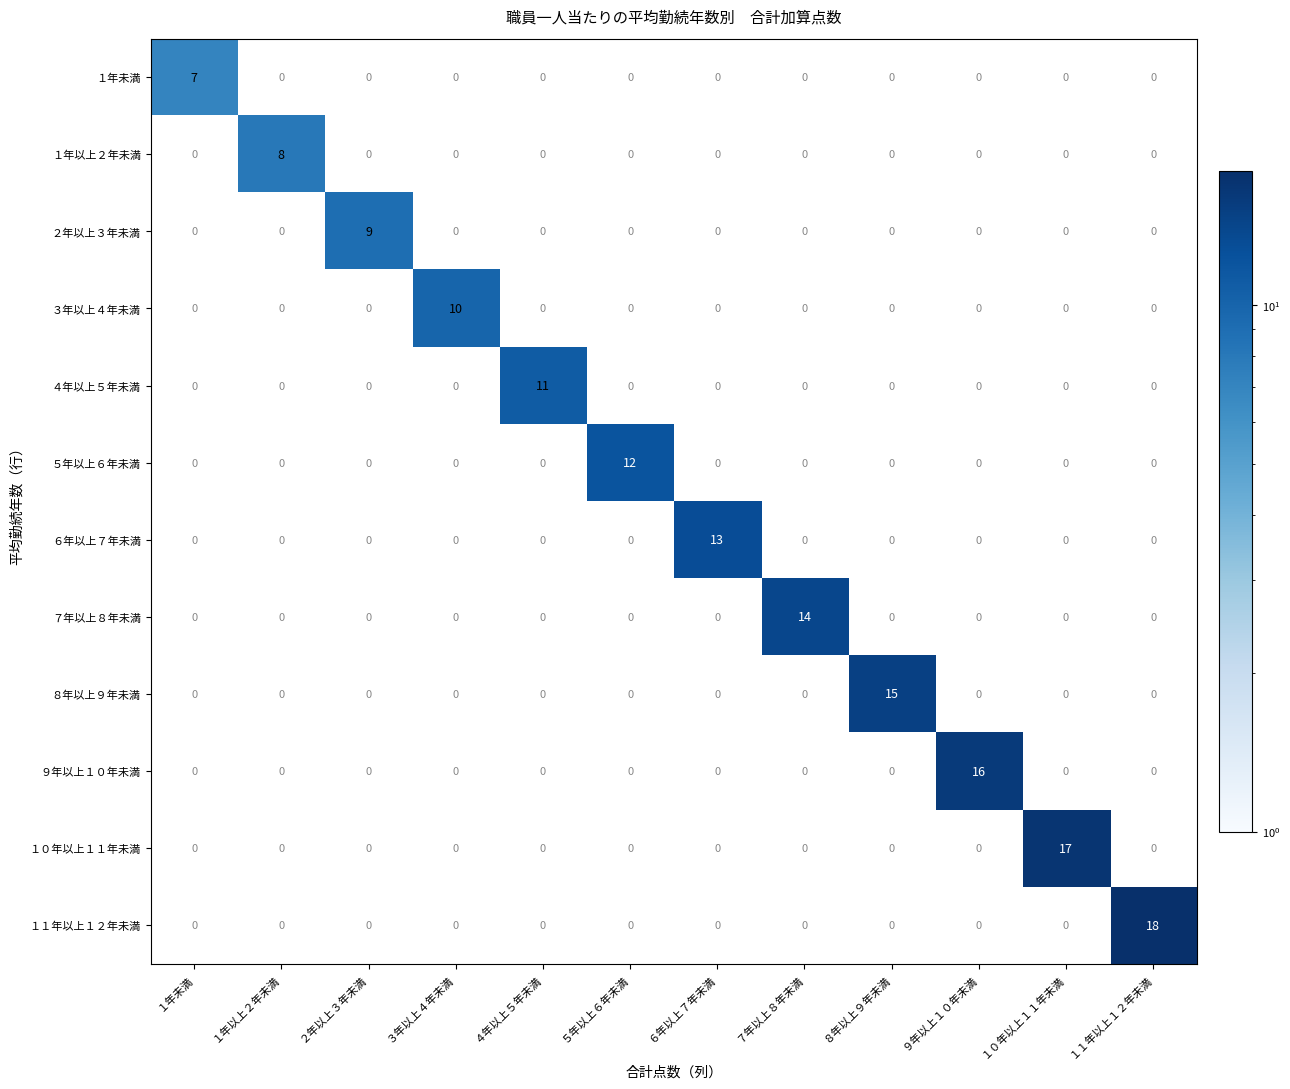

The value of ５年以上６年未満 at １０年以上１１年未満 is 0. True or false?

True